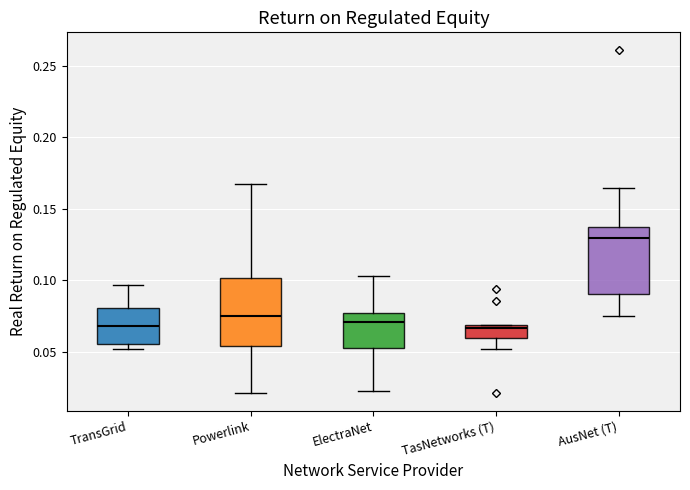

Which box has the highest median line?

AusNet (T)